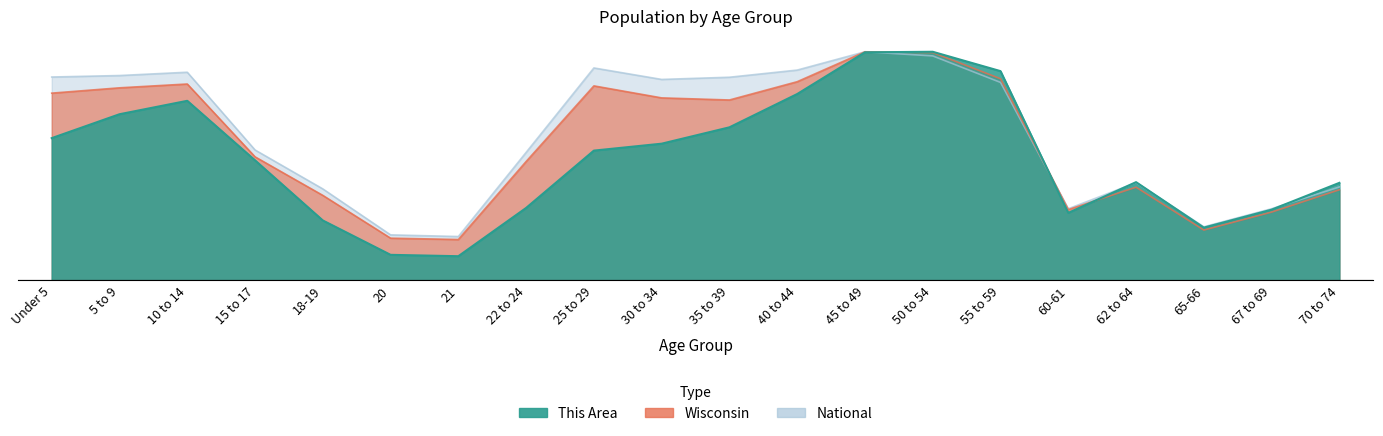

Between which two adjacent categories do Wisconsin and National first intersect?

55 to 59 and 60-61